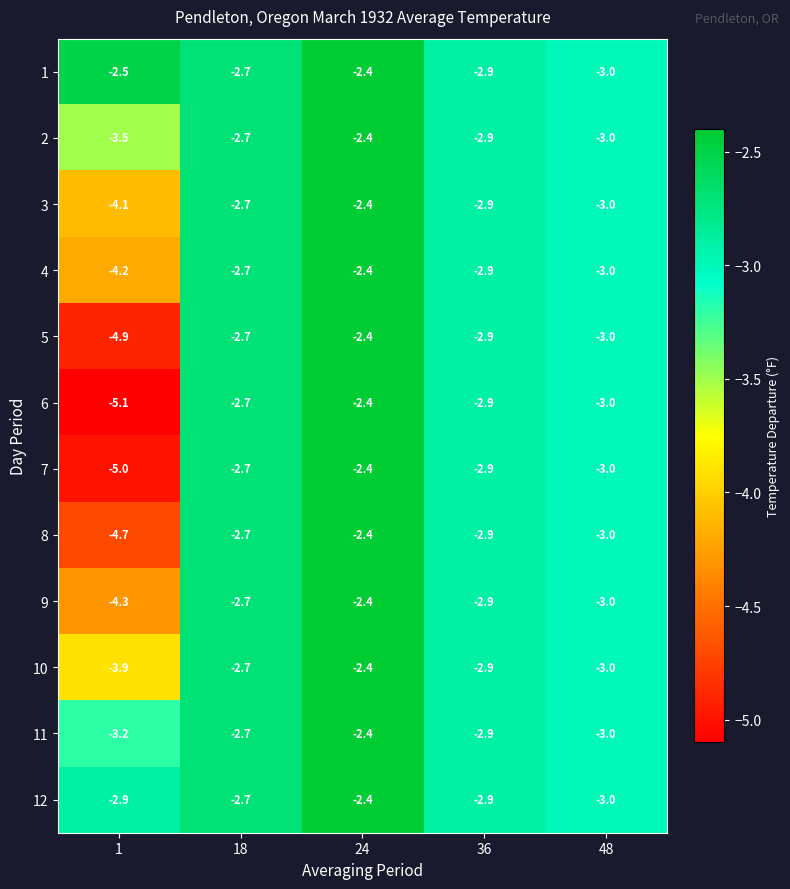

At which category is the sum across all series the highest?

24